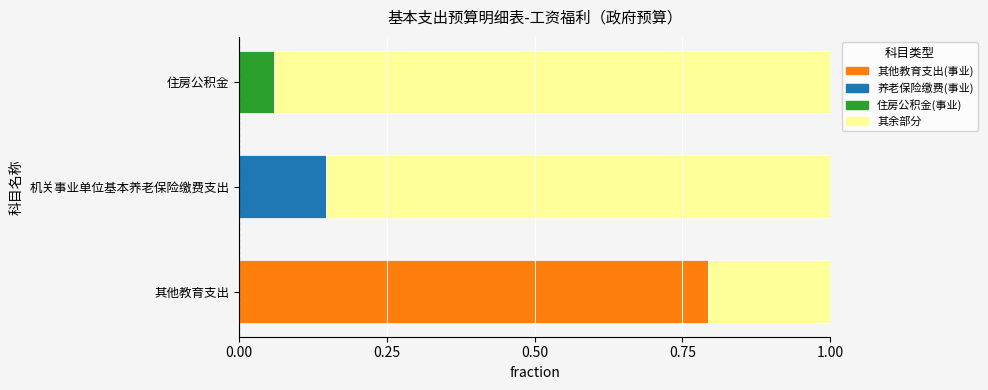

What is the total value across all series at 其他教育支出?

1.0